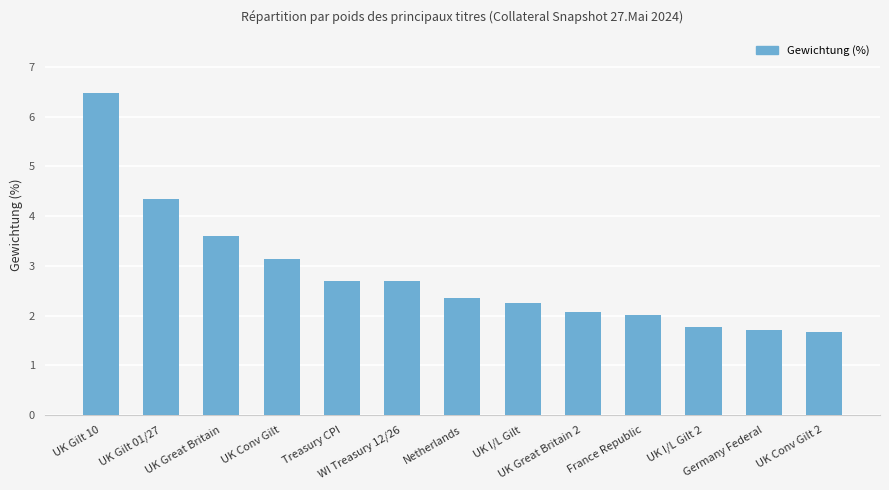

What is the greatest value displayed?

6.5